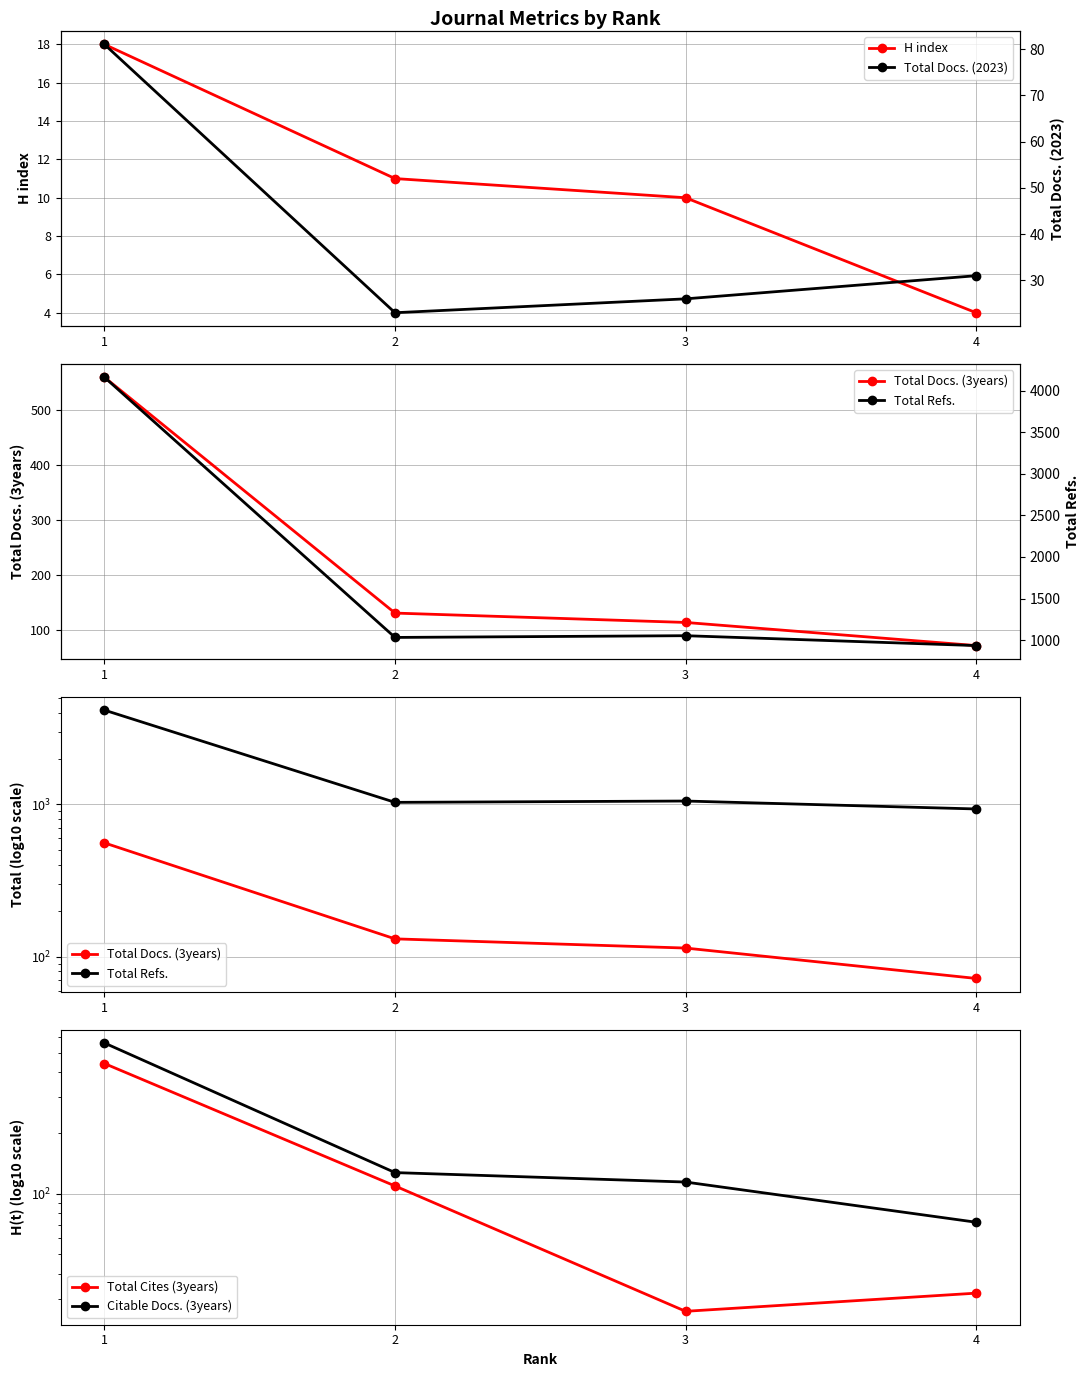

What value does the Total Docs. (3years) series have at 3?

114